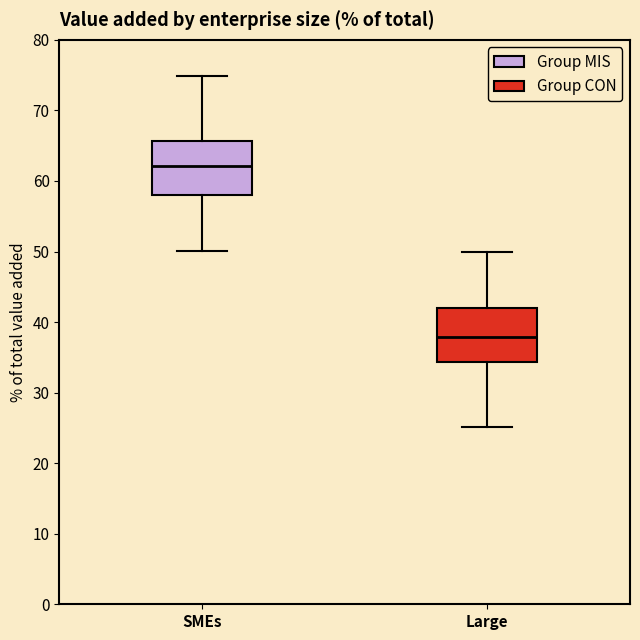

Reading left to right, transcribe this box plot: for each box, give where its median line is, the range the box spans, and where its two whiskers end, as read against the y-axis. The values are not printed on the chart, so give them approximately, as read against the axis.

SMEs: median 62, box 58 to 66, whiskers 50 to 75
Large: median 38, box 34 to 42, whiskers 25 to 50